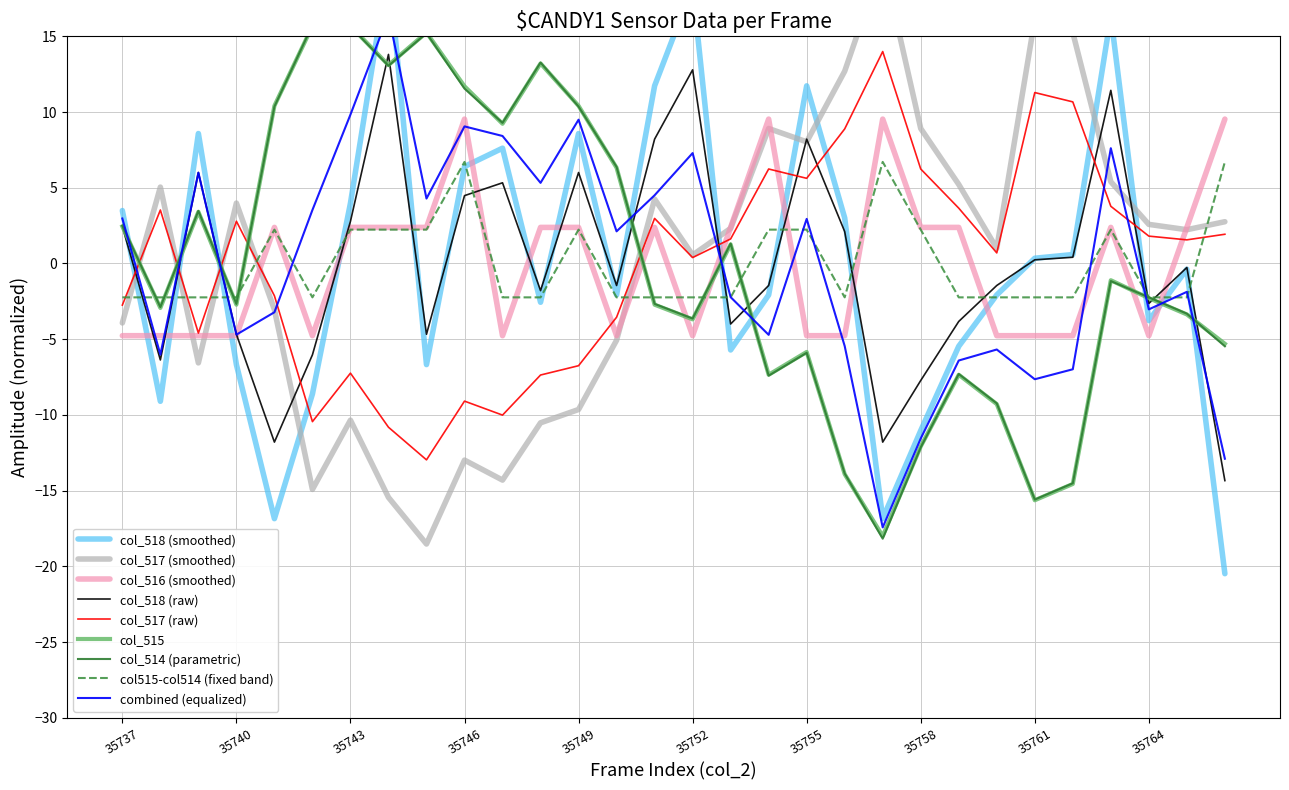

What is the highest value of the col515-col514 (fixed band) series?

6.7